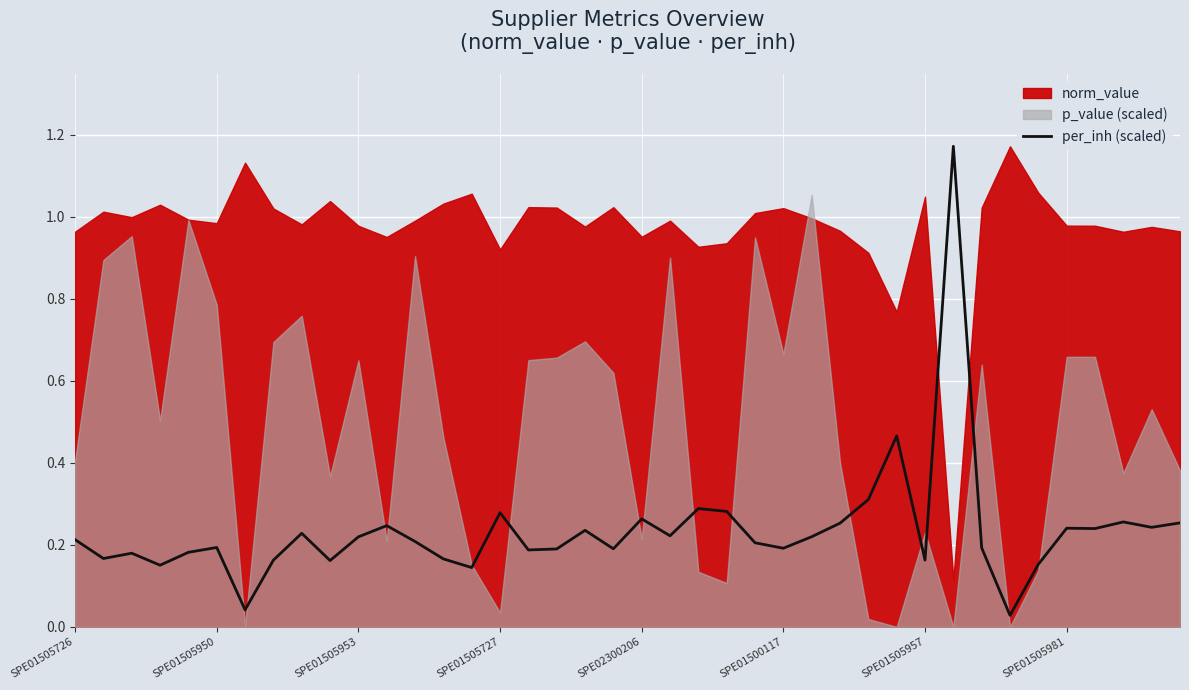

Between 37 and 32, which is larger?

37